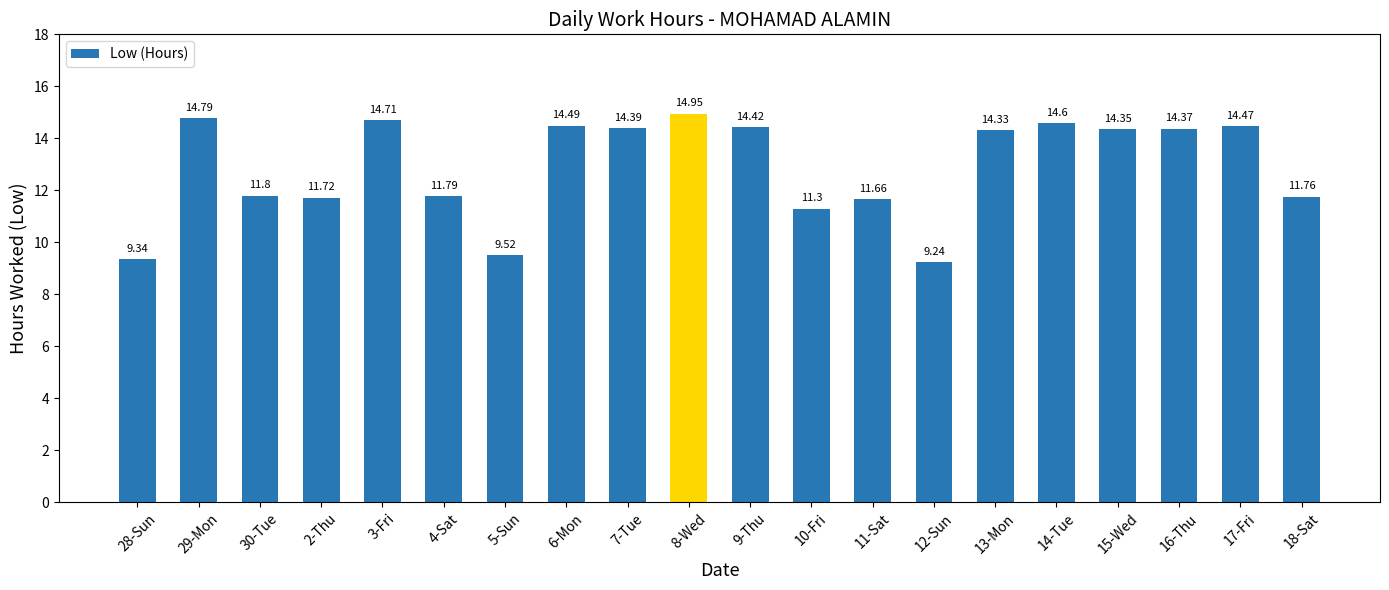

At which label does the data first exceed 14?

29-Mon